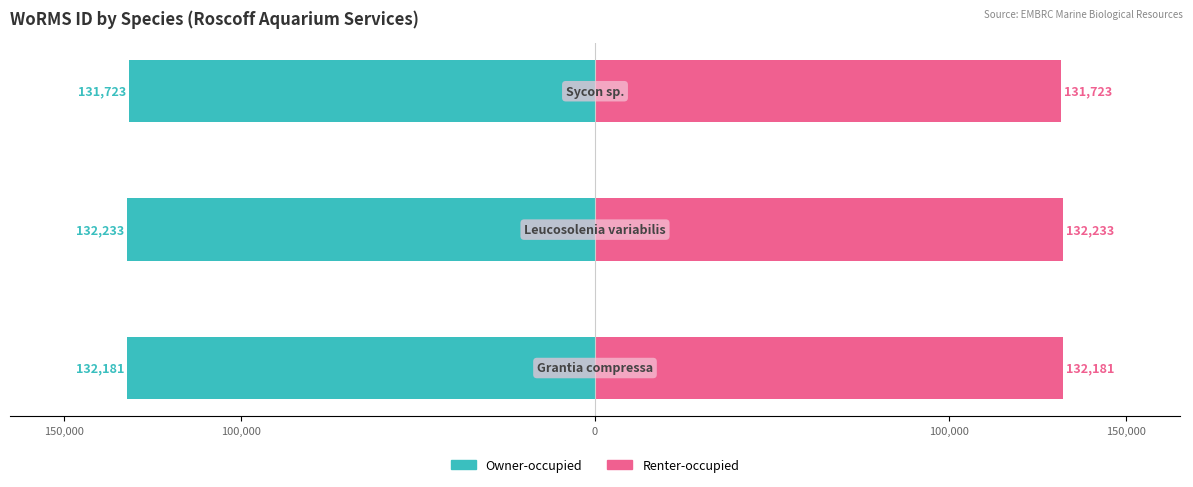

How many bars are there in each group?

2